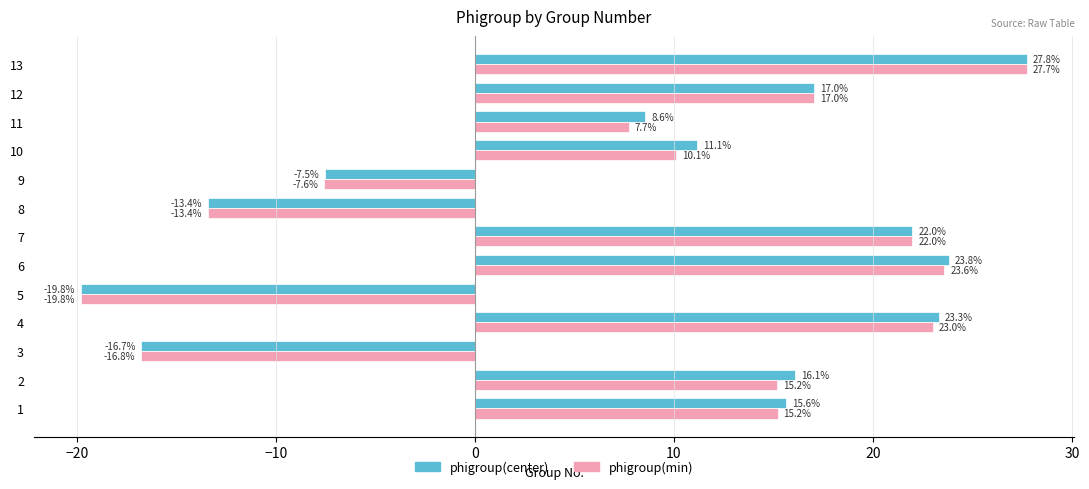

Between 4 and 13, which series saw the biggest shift?

phigroup(min)